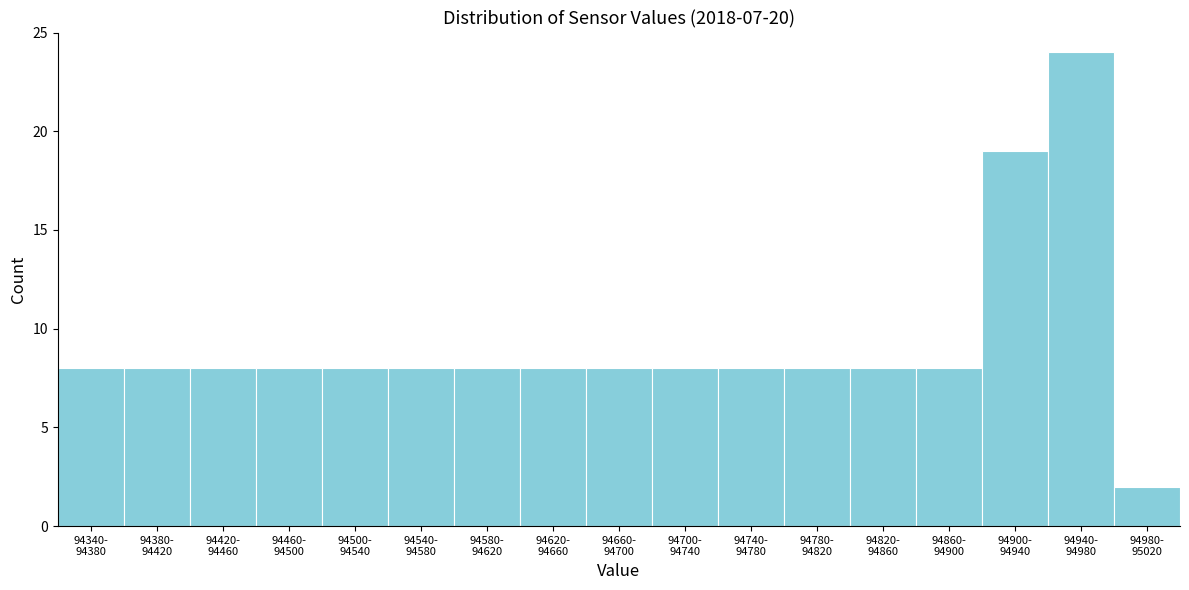

Reading left to right, list all the values displayed in this chart.

8	8	8	8	8	8	8	8	8	8	8	8	8	8	19	24	2